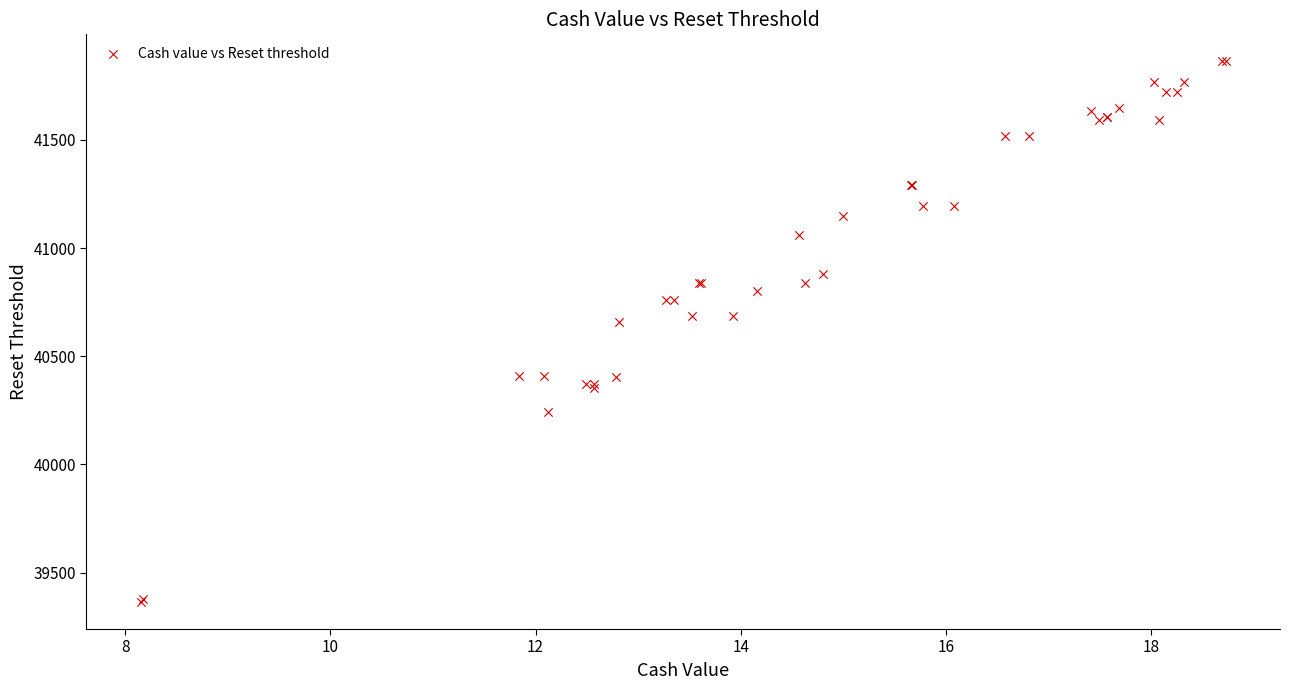

What Y value in the scatter plot is closest to 40613?

40657.3